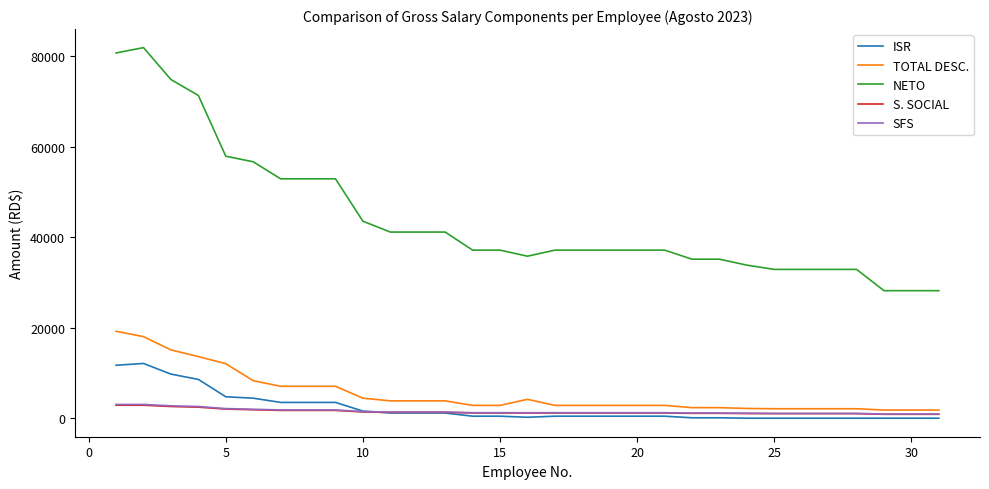

Which series has the largest range (max minus min)?

NETO